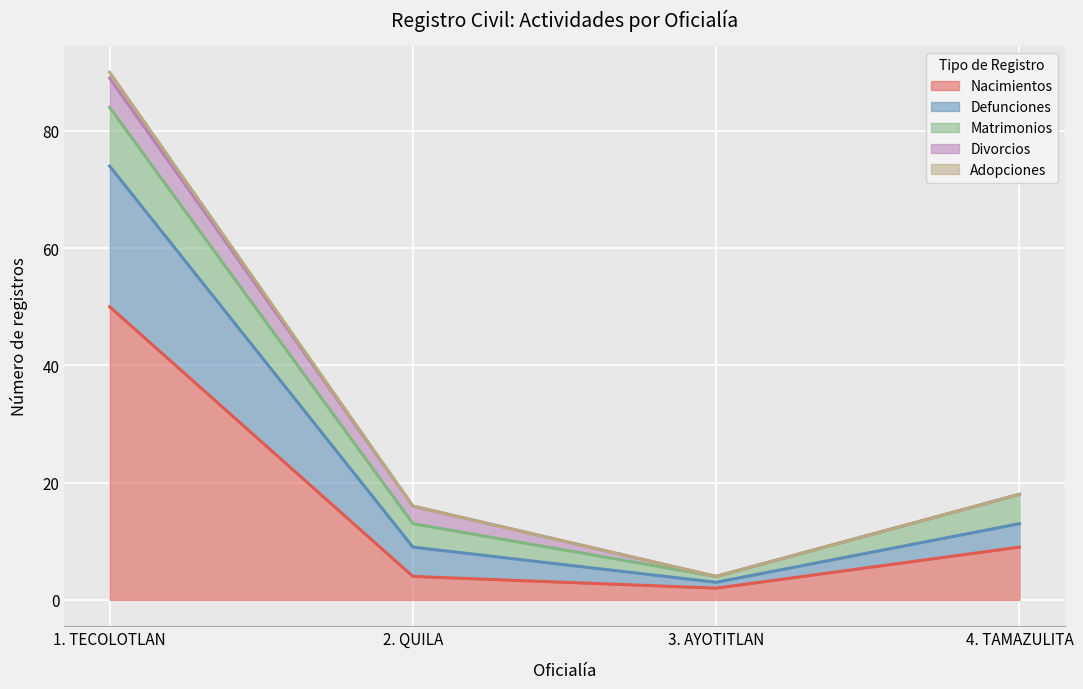

What is the label of the 3rd point from the left?

3. AYOTITLAN